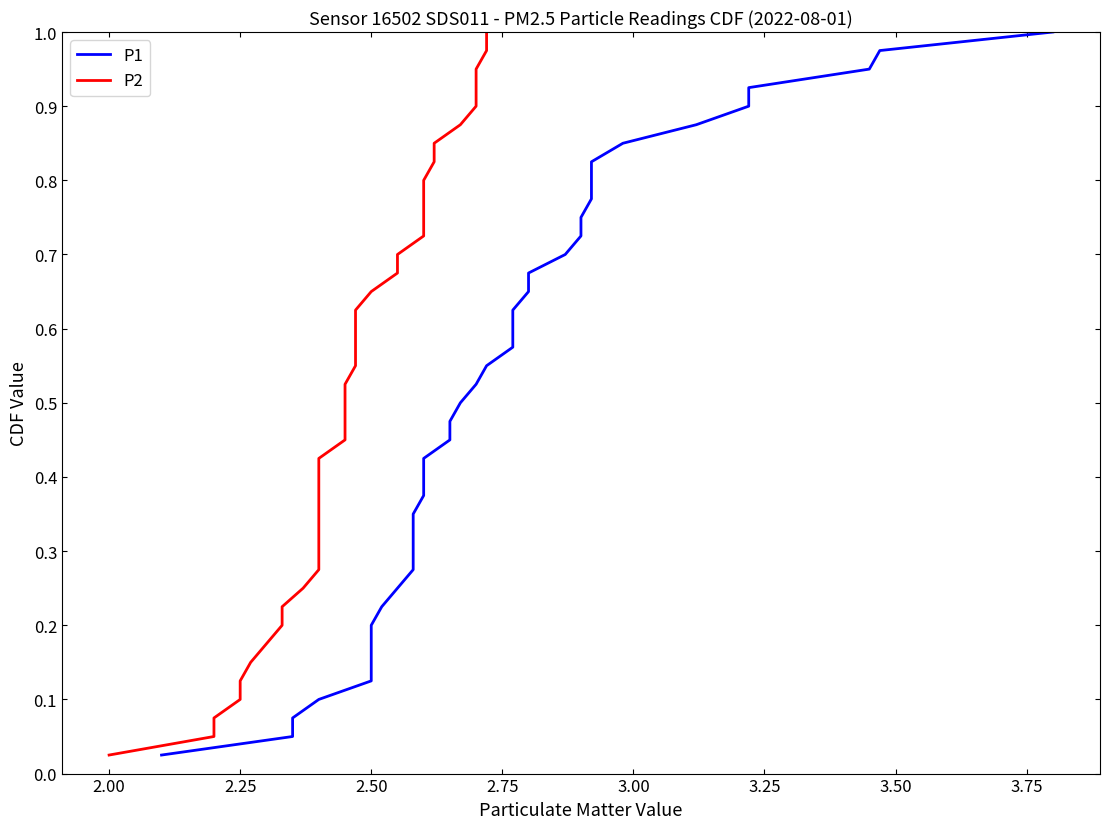

True or false: P1 and P2 cross at least once.

False